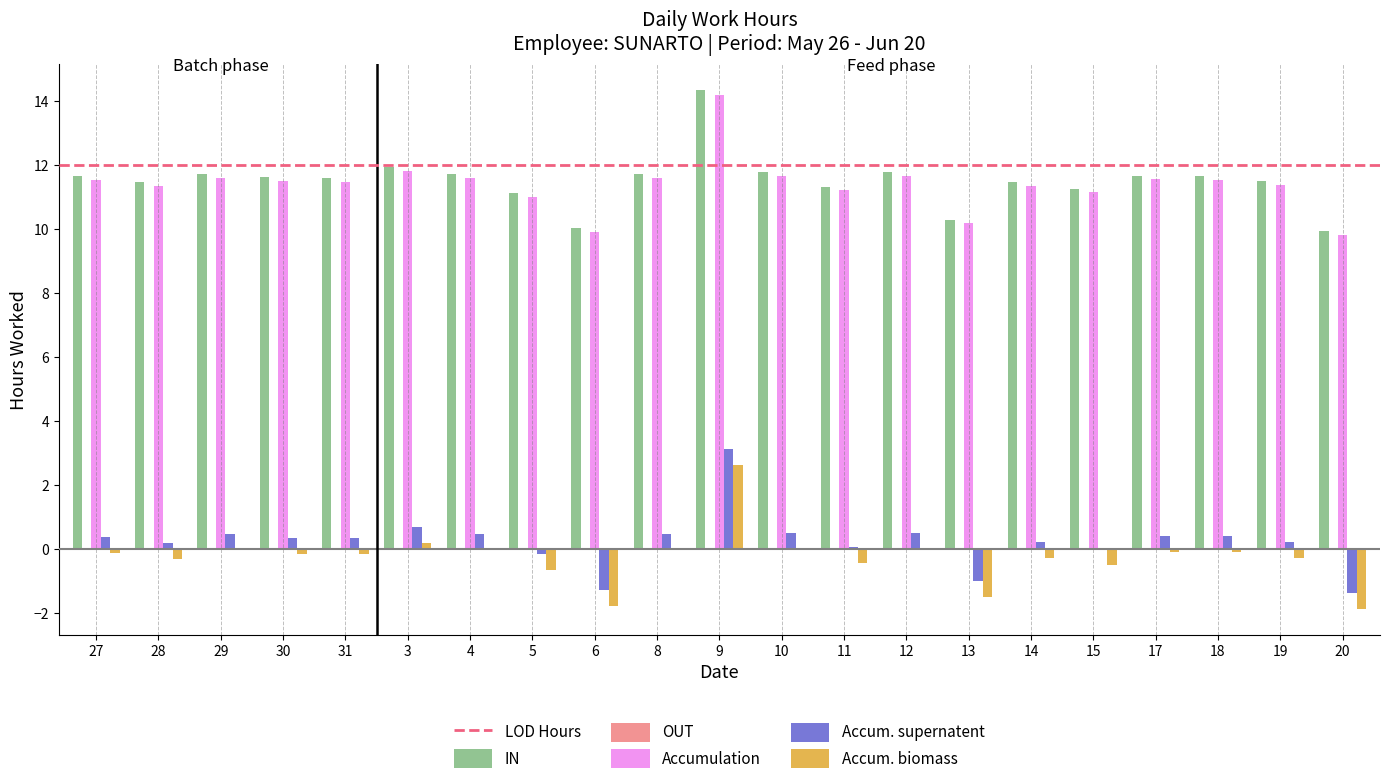

What is the spread (max minus min) of values at 19?

11.8